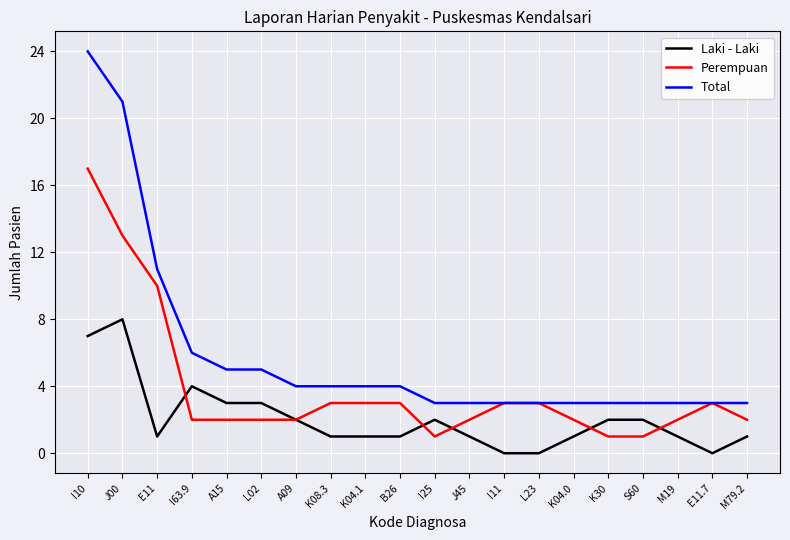

What position from the left is I63.9?

4